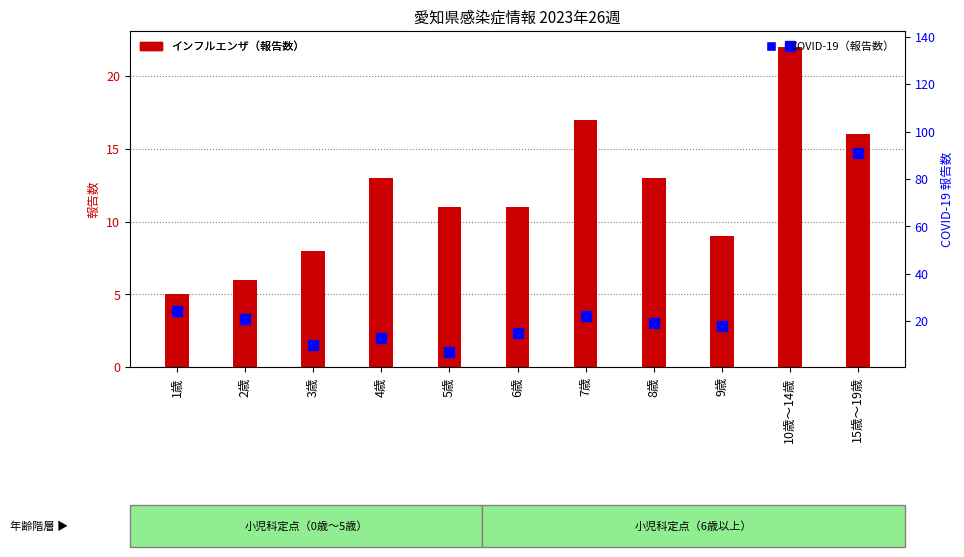

What is the minimum value shown in the chart?

5